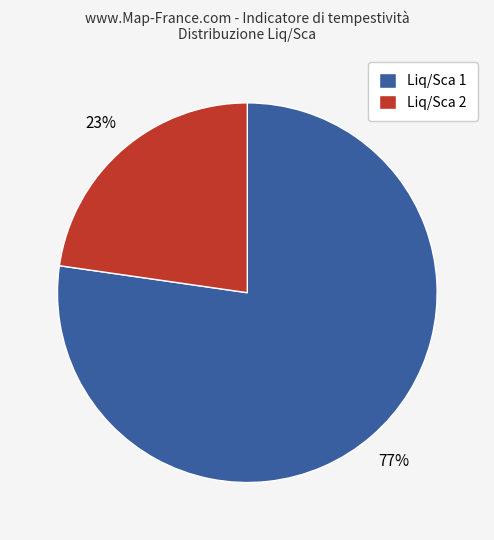

To the nearest percent, what is the average slice percentage?

50%